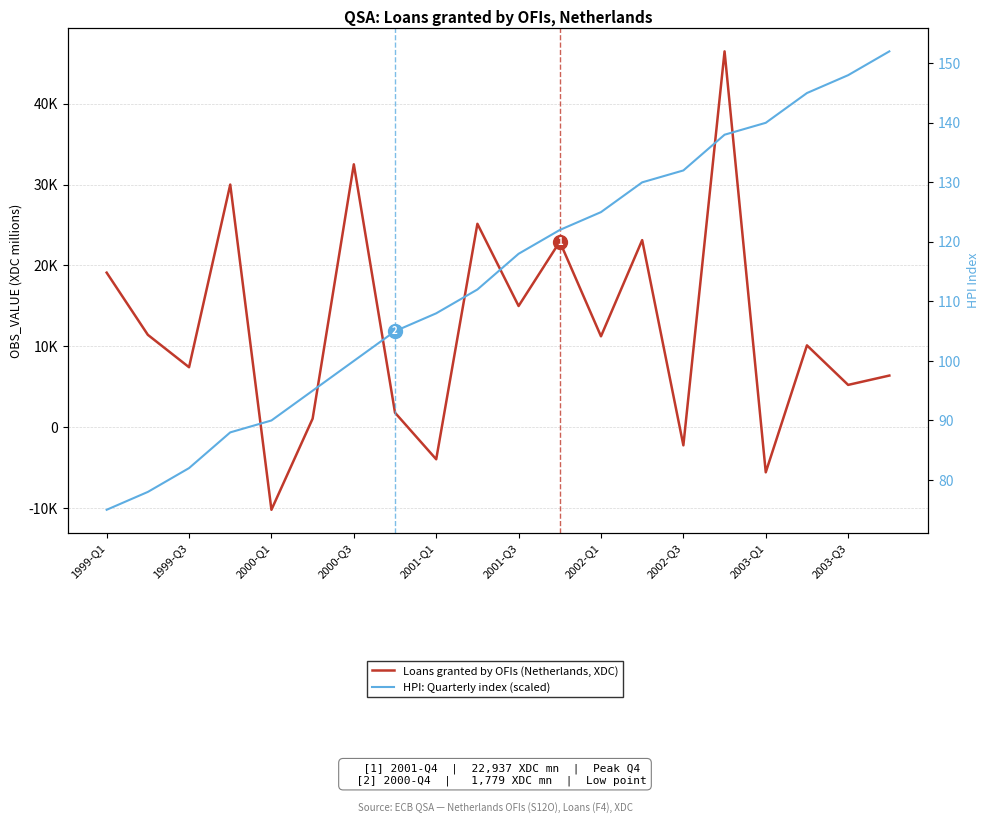

Is it true that Loans granted by OFIs (Netherlands, XDC) equals 22937 at 11?

True